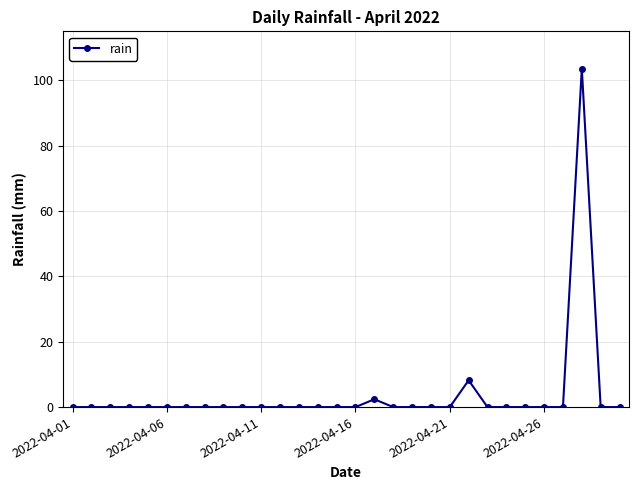

Reading right to left, what are all the values shown in this chart?

0.0	0.0	103.6	0.0	0.0	0.0	0.0	0.0	8.2	0.0	0.0	0.0	0.0	2.4	0.0	0.0	0.0	0.0	0.0	0.0	0.0	0.0	0.0	0.0	0.0	0.0	0.0	0.0	0.0	0.0